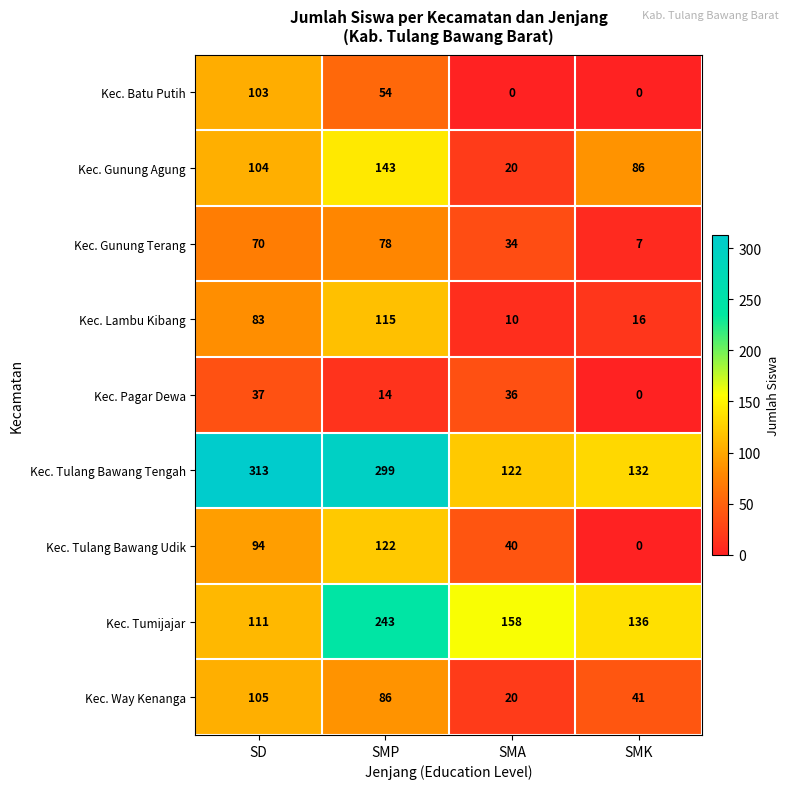

What is the maximum value for Kec. Way Kenanga?

105